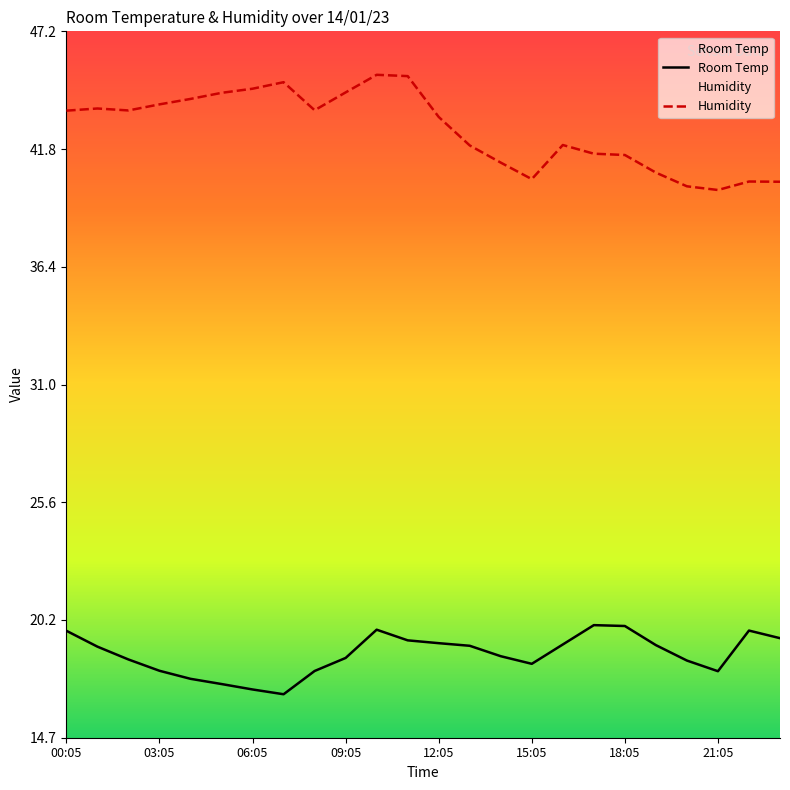

Is the value of Humidity at 23 greater than the value of Room Temp at 22?

Yes